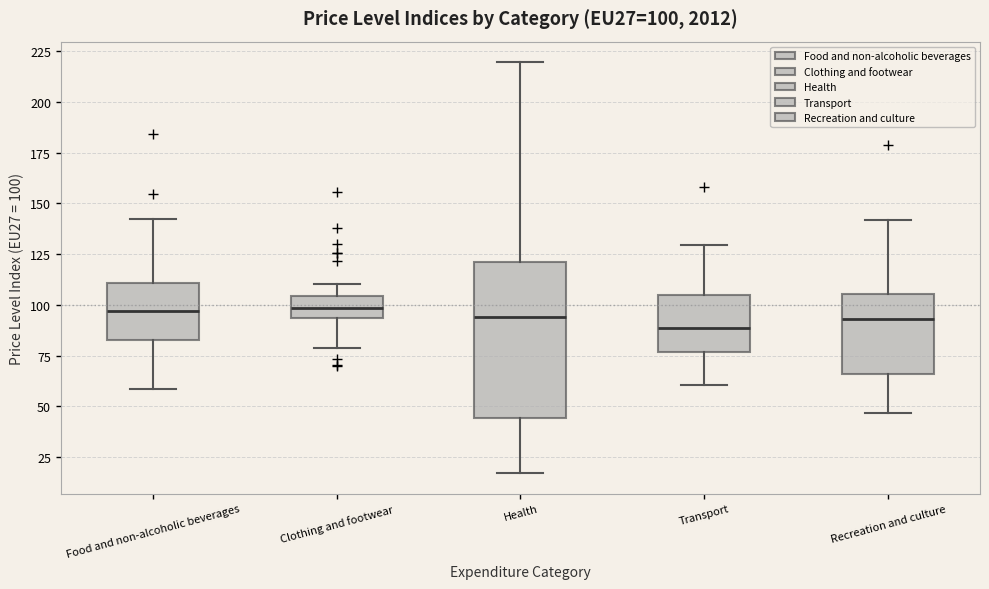

Comparing the boxes themselves (not the whiskers), which one is the tallest?

Health